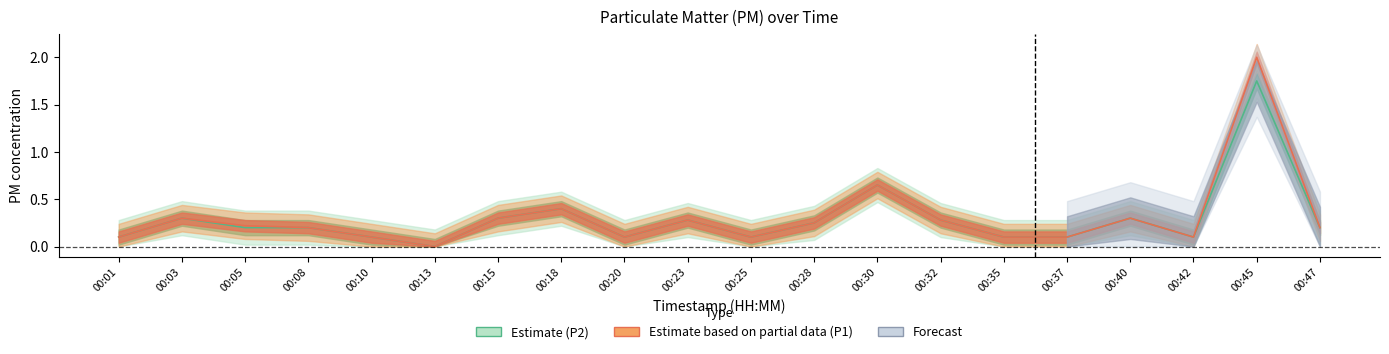

The value at 00:23 is 0.5. True or false?

False